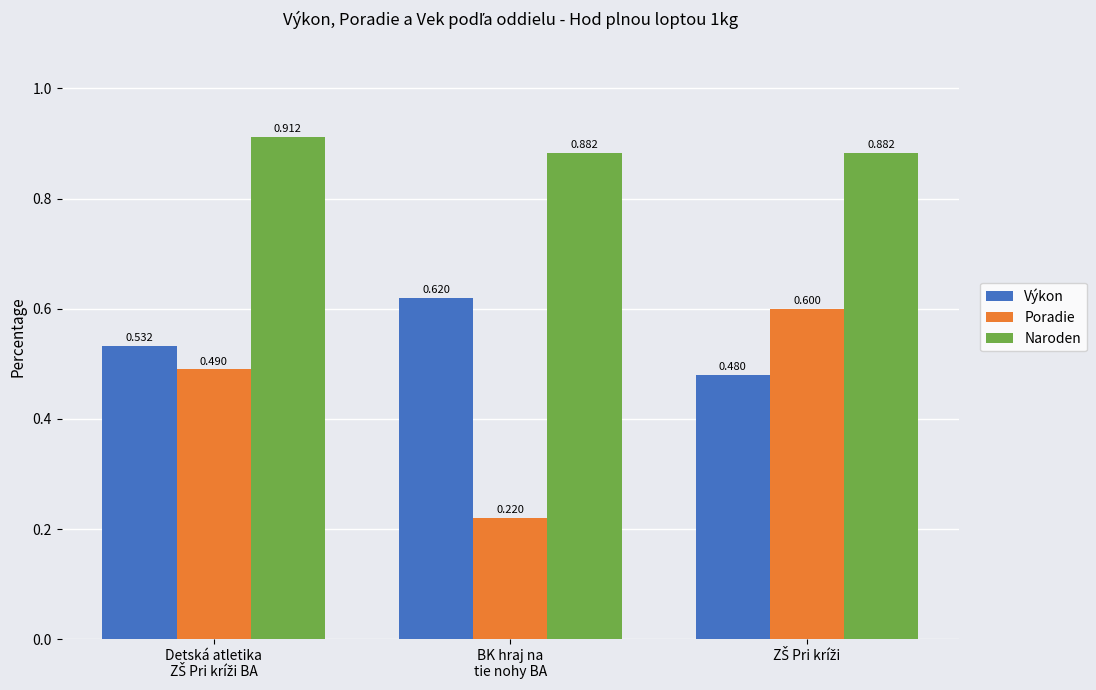

Which series has the widest spread of values?

Poradie